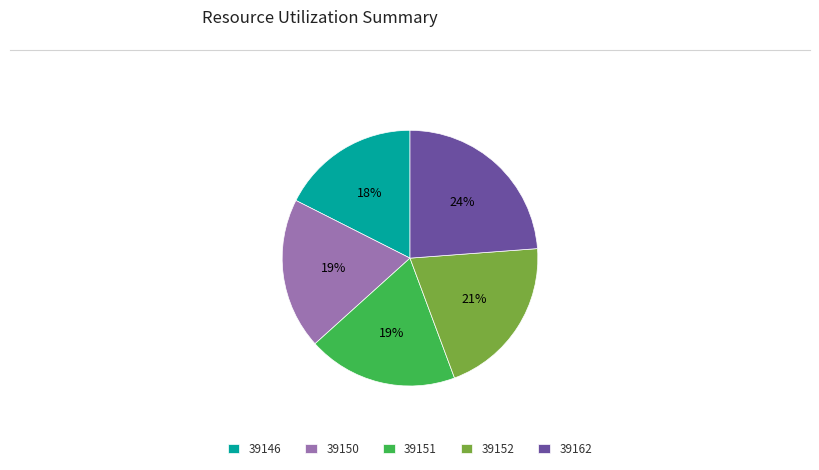

The 39146 slice represents 27% of the pie. True or false?

False